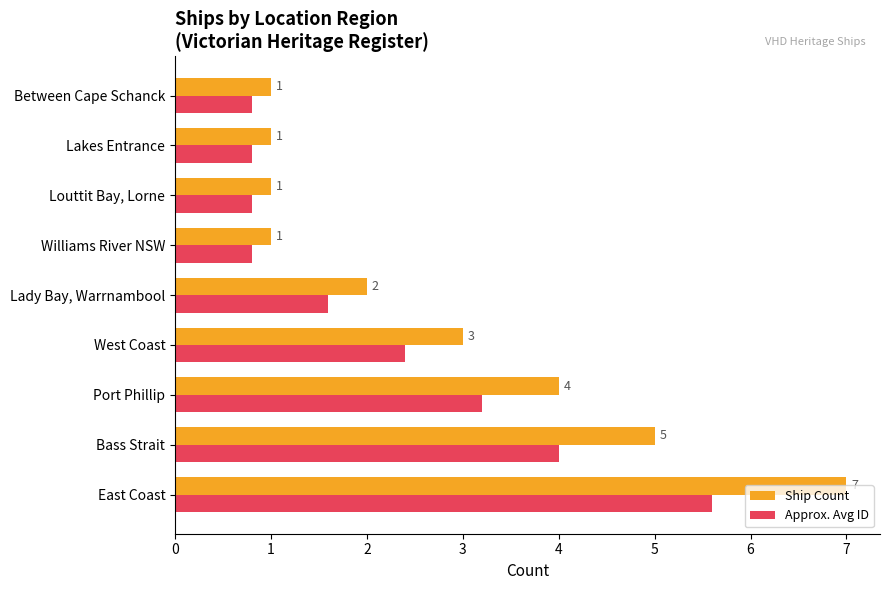

Which series has the widest spread of values?

Ship Count